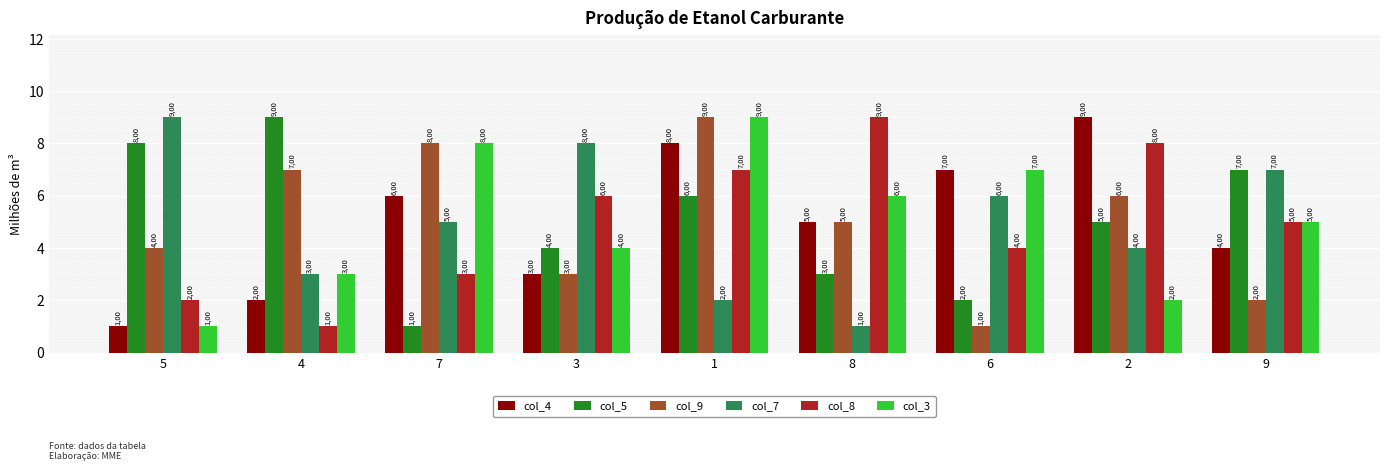

Between 9 and 6, which is larger?

6